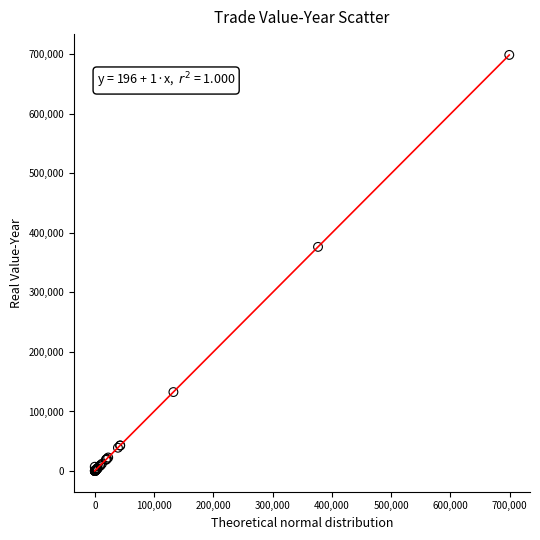

What Y value in the scatter plot is closest to 349675?

376575